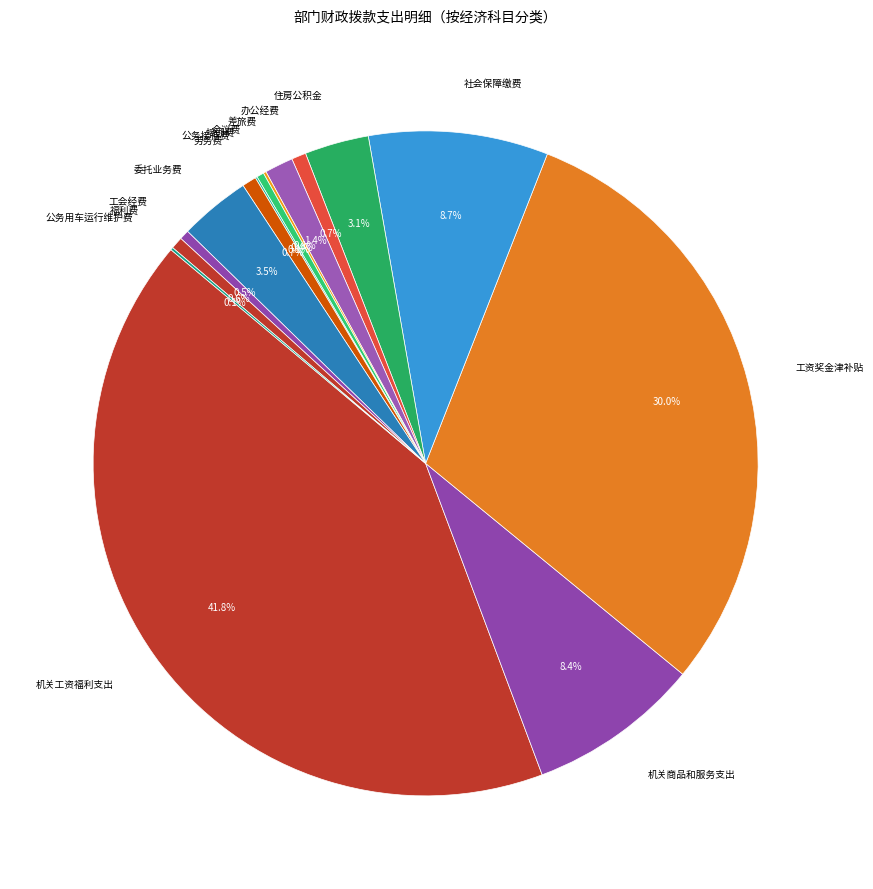

What percentage is the 住房公积金 slice, to the nearest percent?

3%